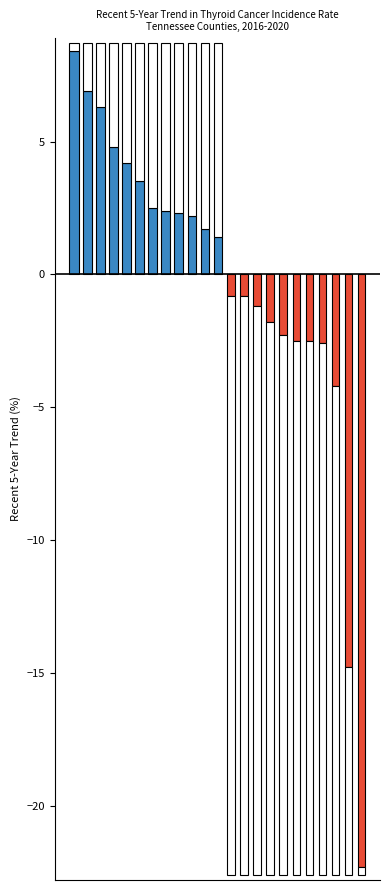

Rank the categories by value from lowest to highest.

Bradley, Williamson, Blount, Knox, Tennessee, Sumner, US, Franklin, Sevier, Campbell, Lawrence, Hawkins, Maury, Carter, Jefferson, Washington, Grainger, White, Hamblen, Sullivan, Tipton, Greene, Marion